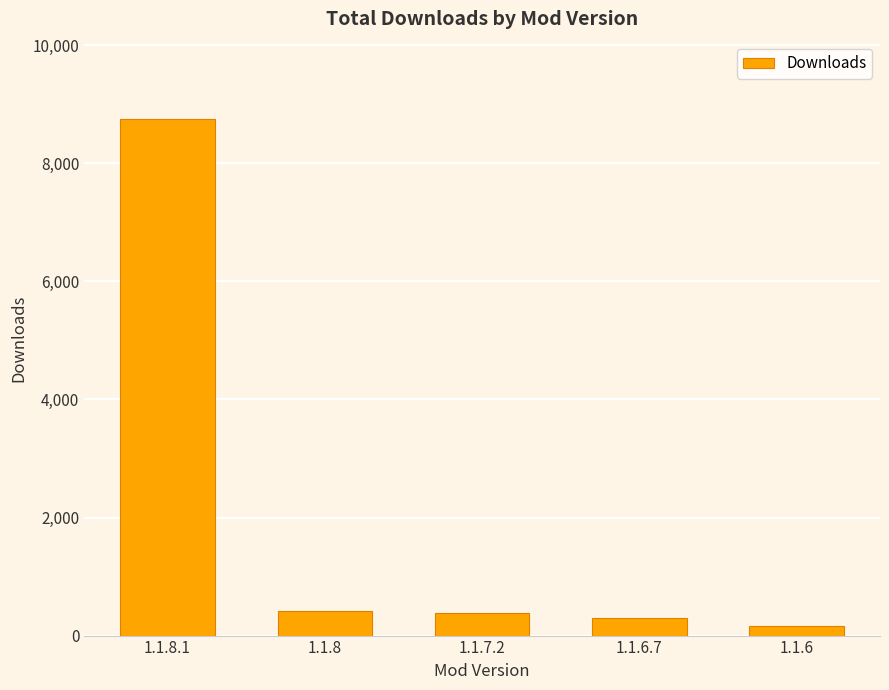

Which has a higher value, 1.1.8.1 or 1.1.6?

1.1.8.1